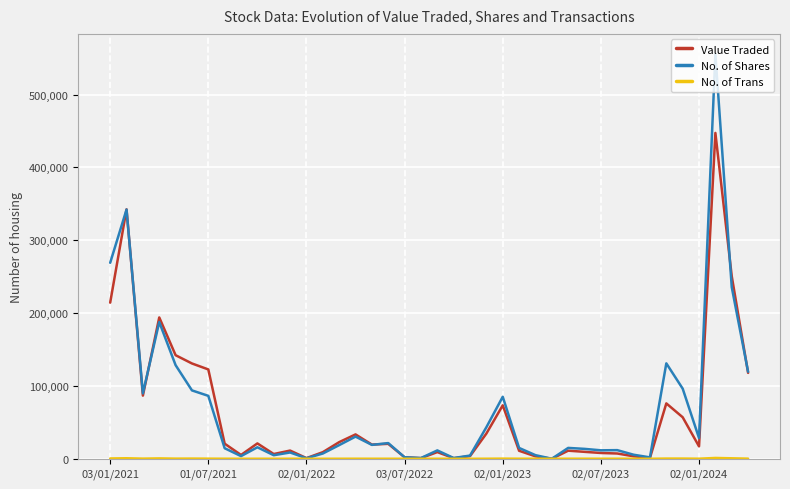

What is the maximum value shown in the chart?

555465